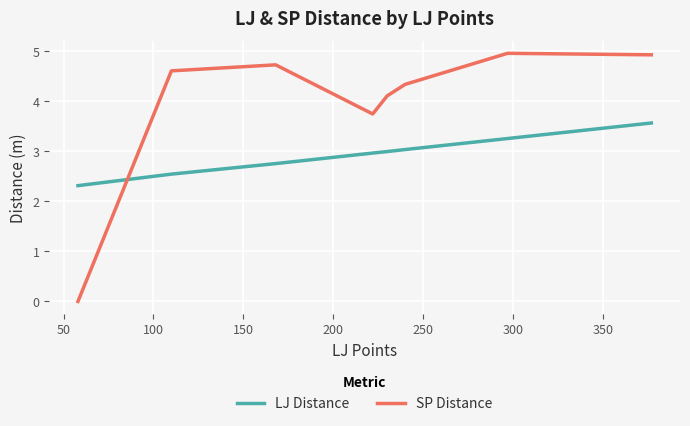

True or false: SP Distance and LJ Distance intersect in this chart.

True